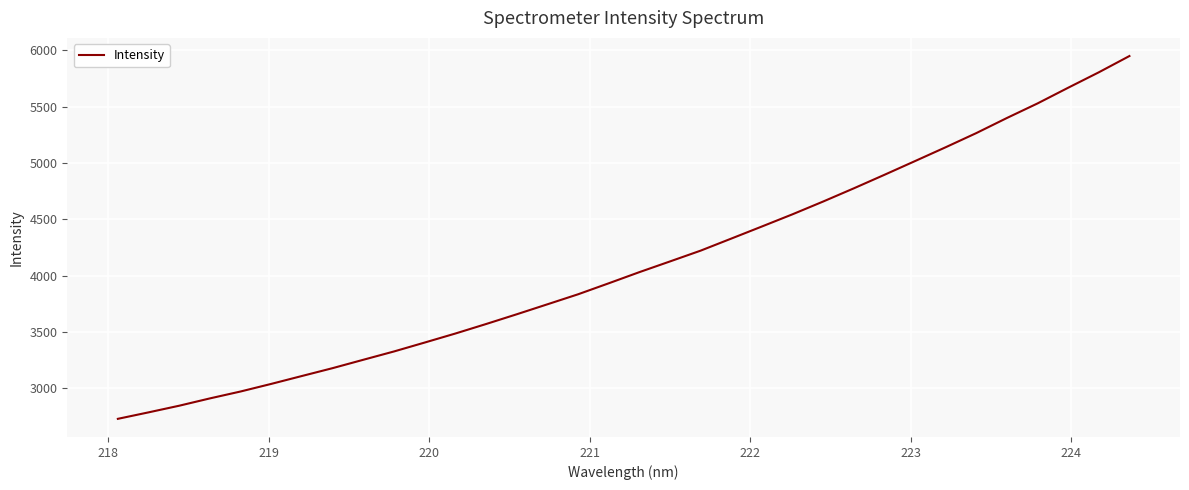

What is the maximum value shown in the chart?

5950.8